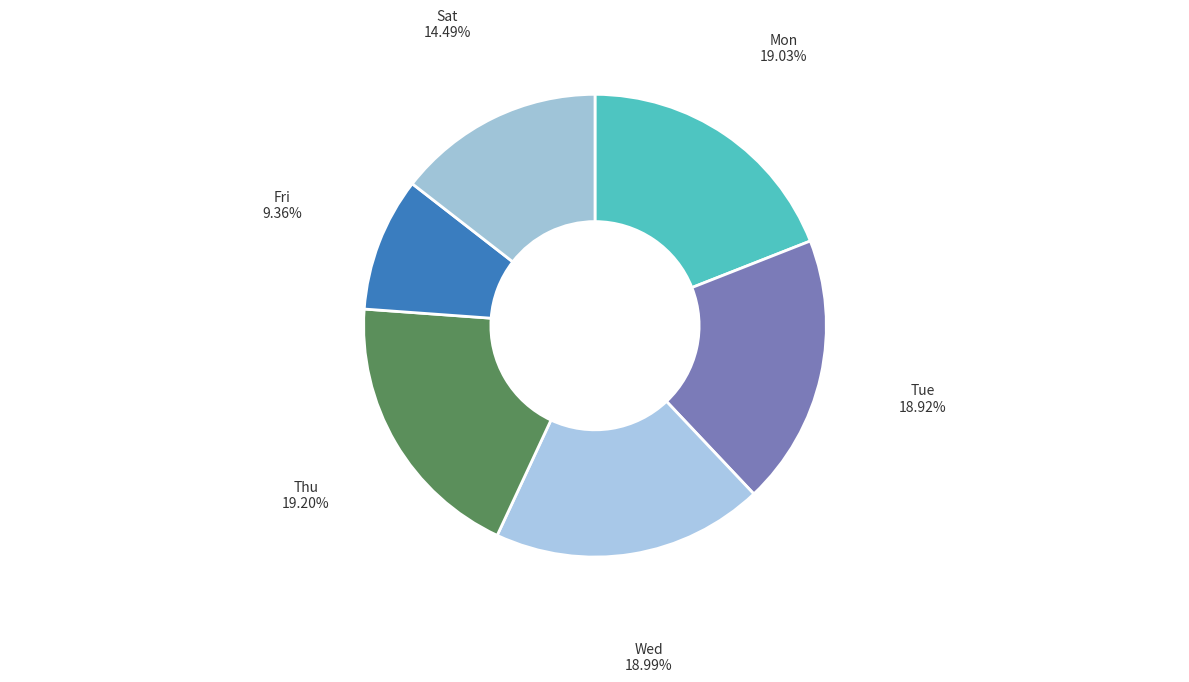

How many segments does this pie chart have?

6